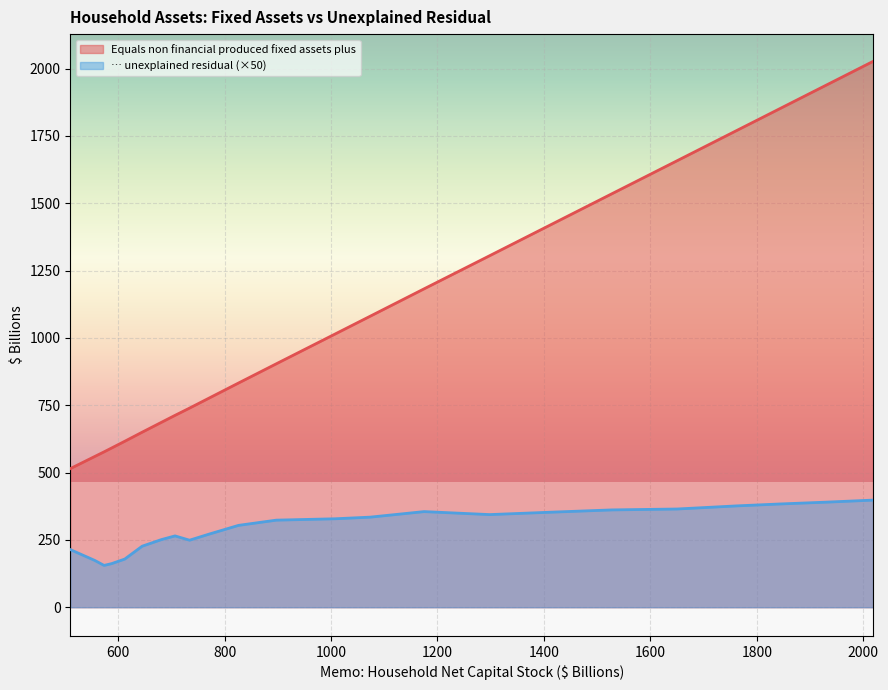

What value does the Equals non financial produced fixed assets plus series have at 1650.207?

1657.5